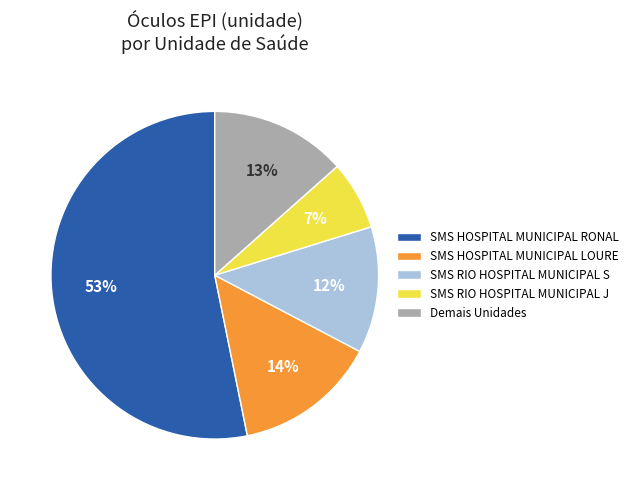

Which category has the smallest portion of the pie?

SMS RIO HOSPITAL MUNICIPAL J